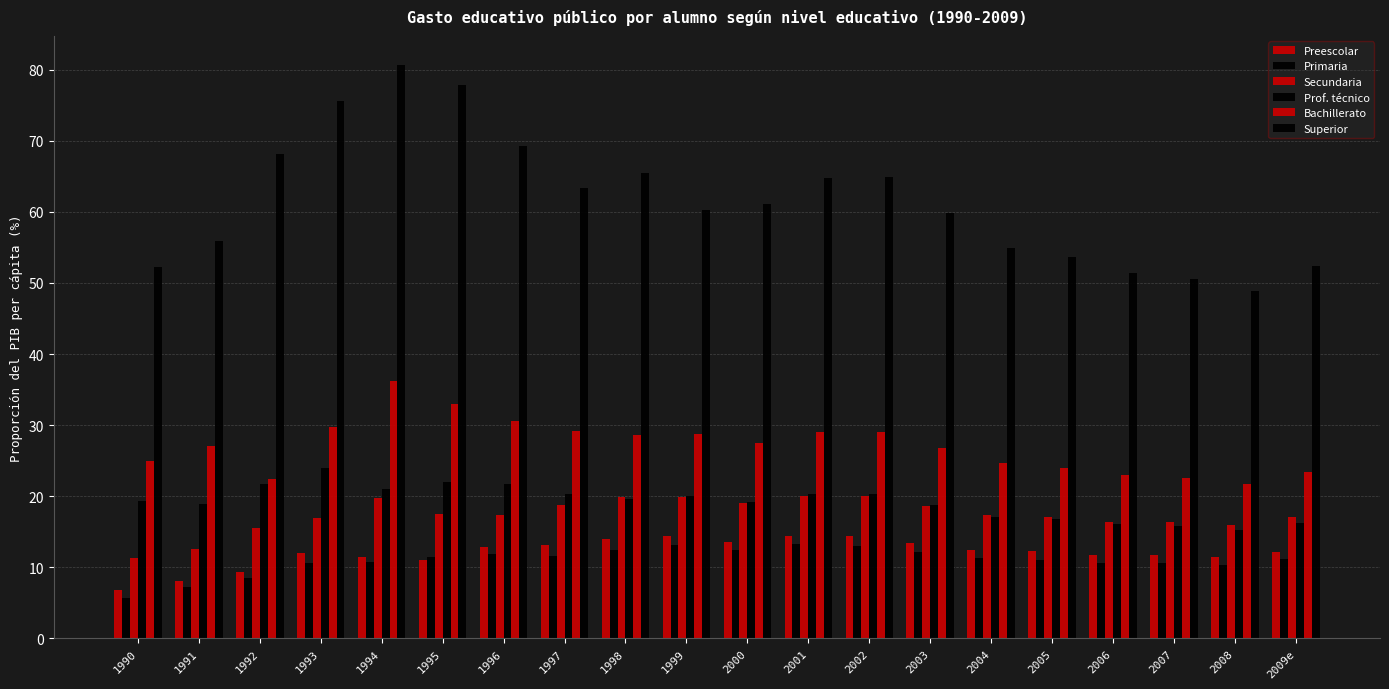

Reading left to right, what are all the values shown in this chart?

Preescolar: 1990=6.8	1991=8.1	1992=9.3	1993=12.0	1994=11.4	1995=11.0	1996=12.9	1997=13.1	1998=13.9	1999=14.4	2000=13.6	2001=14.4	2002=14.3	2003=13.4	2004=12.4	2005=12.2	2006=11.7	2007=11.7	2008=11.4	2009e=12.2
Primaria: 1990=5.7	1991=7.2	1992=8.5	1993=10.6	1994=10.8	1995=11.5	1996=11.8	1997=11.6	1998=12.4	1999=13.1	2000=12.4	2001=13.2	2002=13.1	2003=12.2	2004=11.2	2005=11.1	2006=10.7	2007=10.6	2008=10.3	2009e=11.1
Secundaria: 1990=11.4	1991=12.6	1992=15.5	1993=17.0	1994=19.7	1995=17.5	1996=17.3	1997=18.8	1998=19.9	1999=19.9	2000=19.0	2001=20.1	2002=20.0	2003=18.6	2004=17.3	2005=17.1	2006=16.3	2007=16.4	2008=15.9	2009e=17.0
Prof. técnico: 1990=19.3	1991=18.9	1992=21.7	1993=24.0	1994=21.0	1995=22.0	1996=21.8	1997=20.2	1998=19.7	1999=20.1	2000=19.2	2001=20.2	2002=20.3	2003=18.7	2004=17.1	2005=16.7	2006=16.0	2007=15.8	2008=15.2	2009e=16.3
Bachillerato: 1990=25.0	1991=27.1	1992=22.5	1993=29.7	1994=36.2	1995=33.0	1996=30.6	1997=29.2	1998=28.6	1999=28.8	2000=27.4	2001=29.0	2002=29.0	2003=26.7	2004=24.6	2005=24.0	2006=23.0	2007=22.6	2008=21.7	2009e=23.4
Superior: 1990=52.3	1991=55.9	1992=68.2	1993=75.6	1994=80.7	1995=77.9	1996=69.3	1997=63.4	1998=65.5	1999=60.2	2000=61.1	2001=64.7	2002=64.9	2003=59.9	2004=55.0	2005=53.7	2006=51.5	2007=50.5	2008=48.8	2009e=52.4